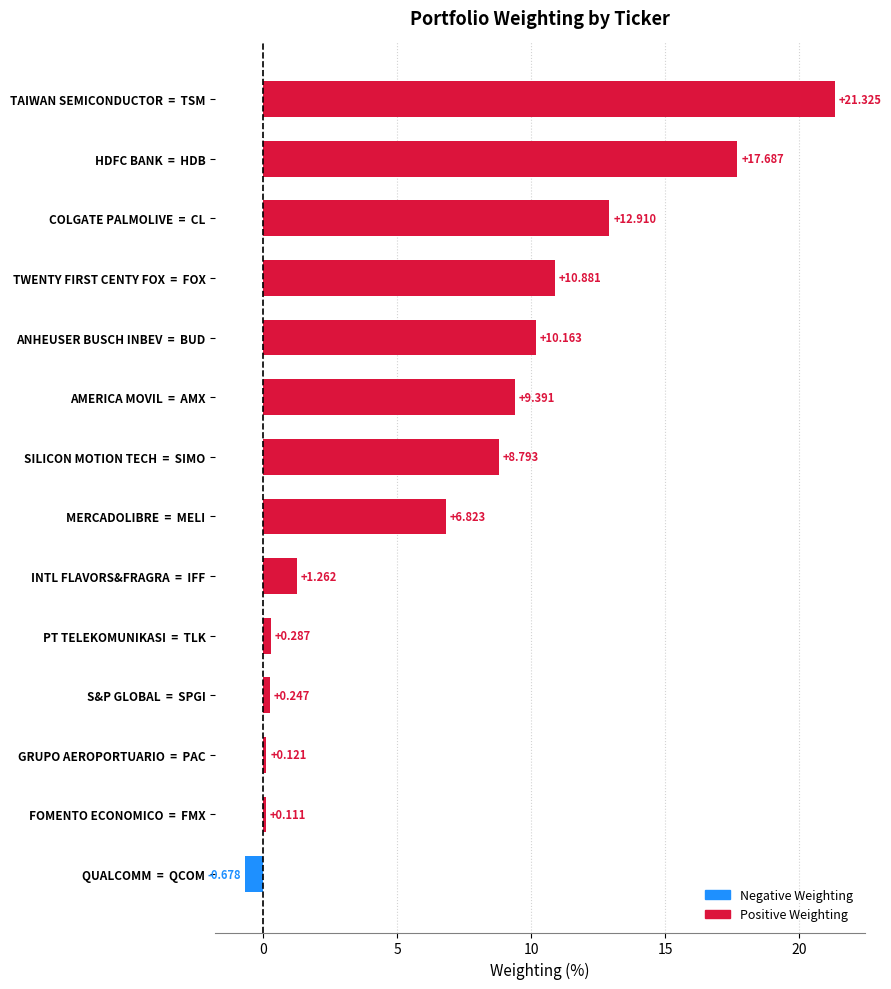

How many data points are above 8?

7